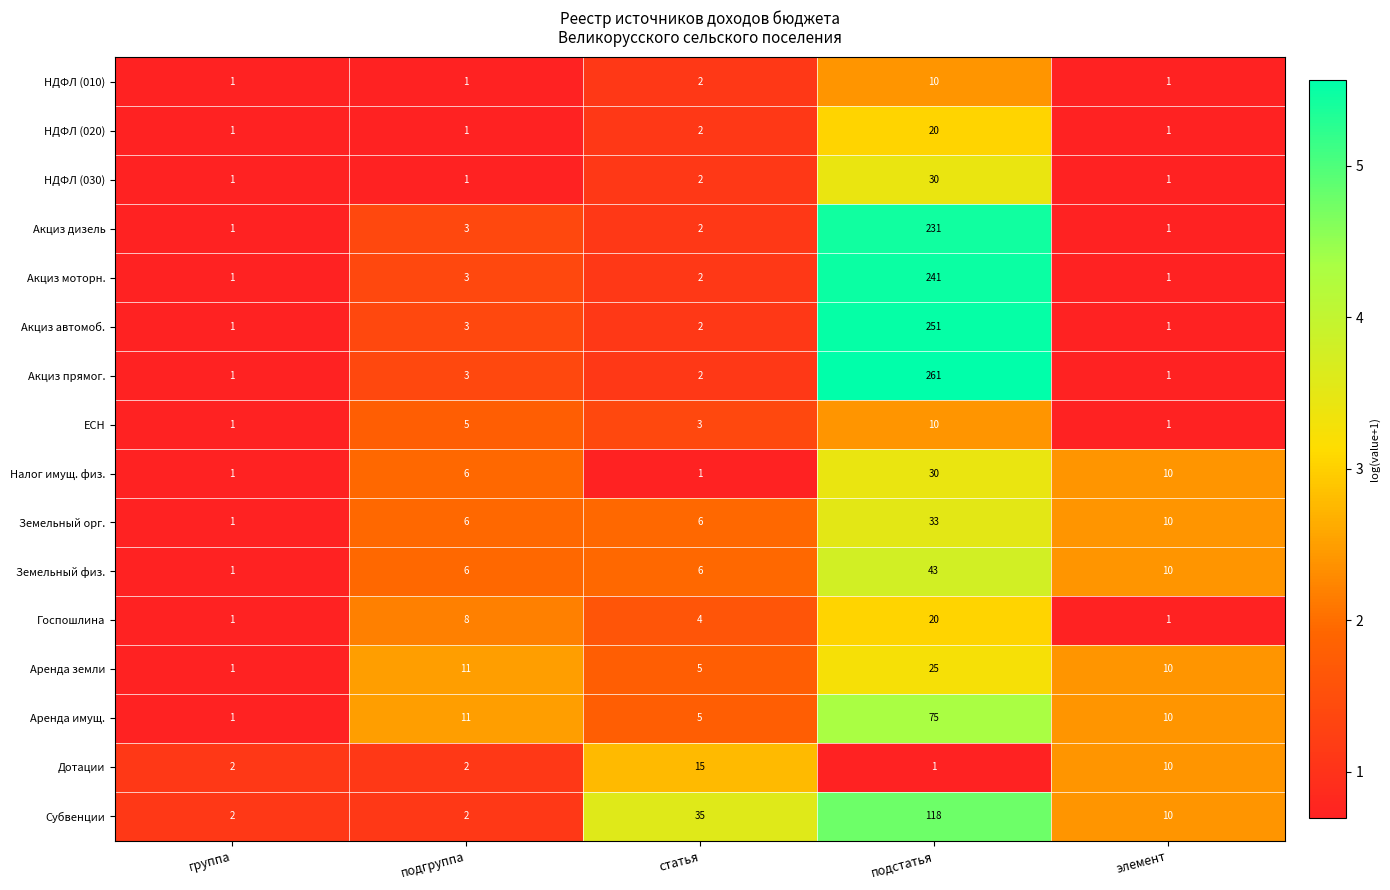

Is it true that Акциз прямог. equals 0 at элемент?

False